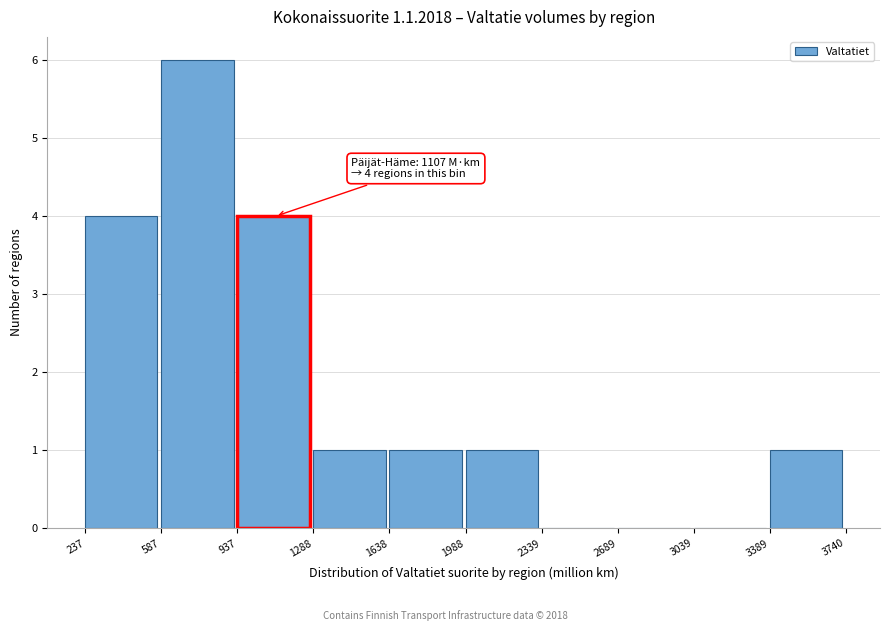

Which range on the x-axis has the tallest bar?

587 to 937